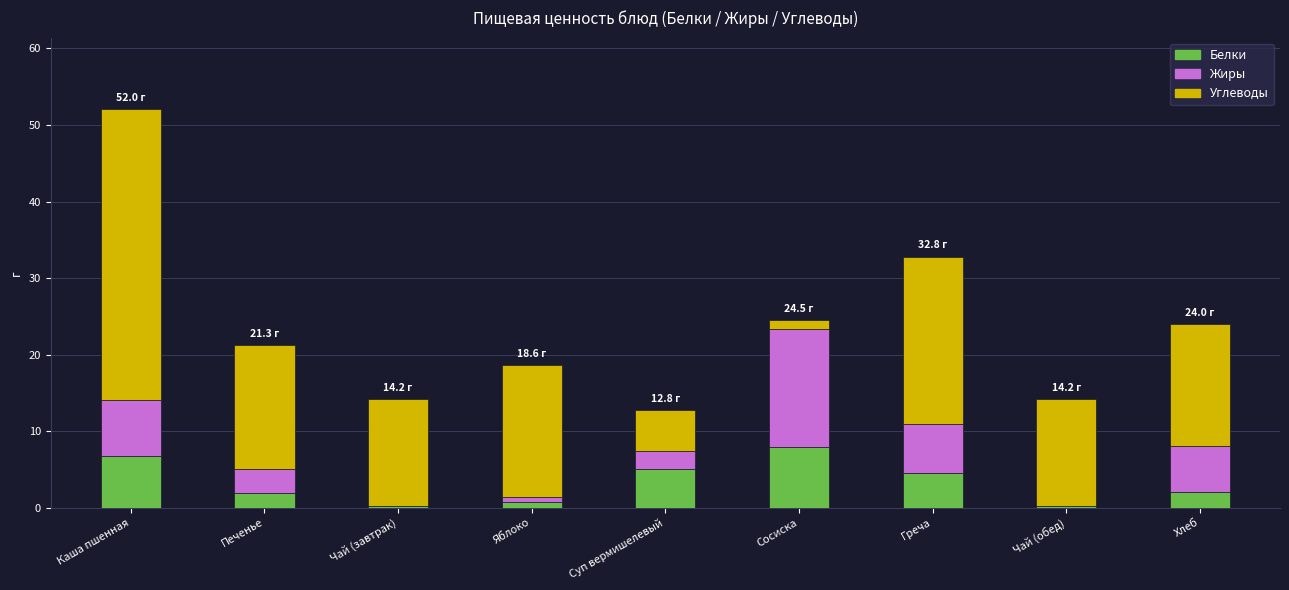

What is the total value across all series at Греча?

32.8